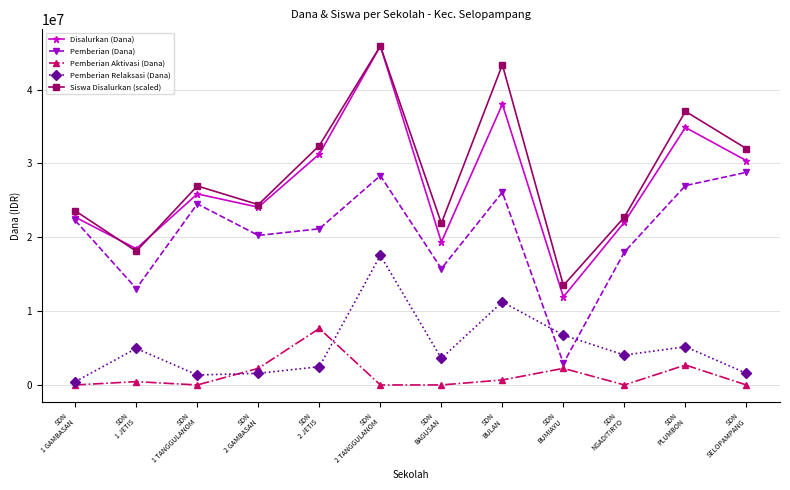

True or false: Disalurkan (Dana) and Pemberian Aktivasi (Dana) intersect in this chart.

False